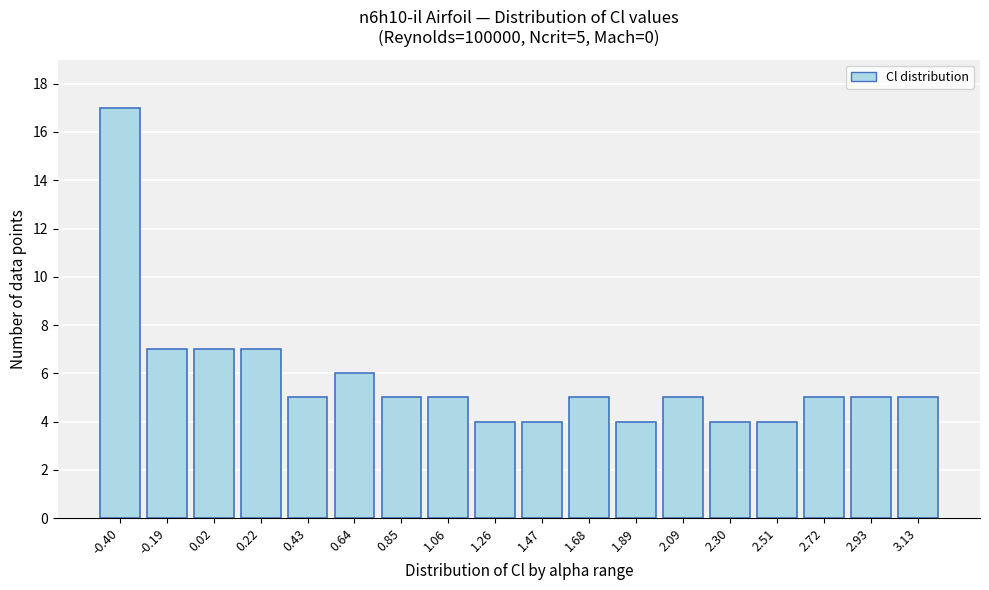

Reading right to left, transcribe all the data shown in this chart.

3.13=5	2.93=5	2.72=5	2.51=4	2.30=4	2.09=5	1.89=4	1.68=5	1.47=4	1.26=4	1.06=5	0.85=5	0.64=6	0.43=5	0.22=7	0.02=7	-0.19=7	-0.40=17